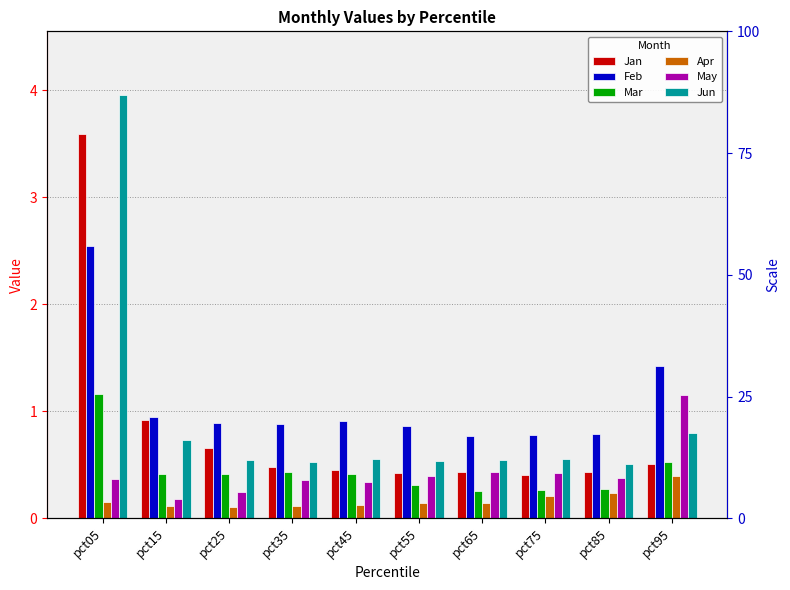

At which category is the sum across all series the highest?

pct05